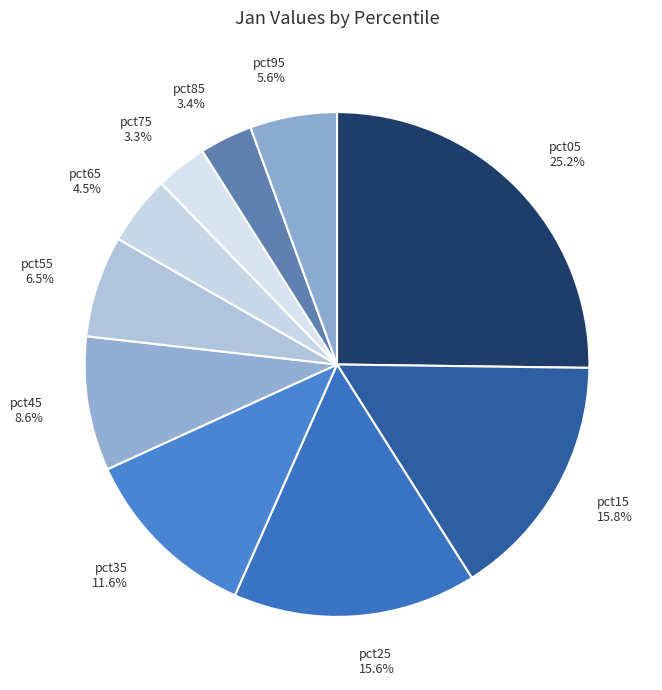

What is the largest slice in the pie chart?

pct05